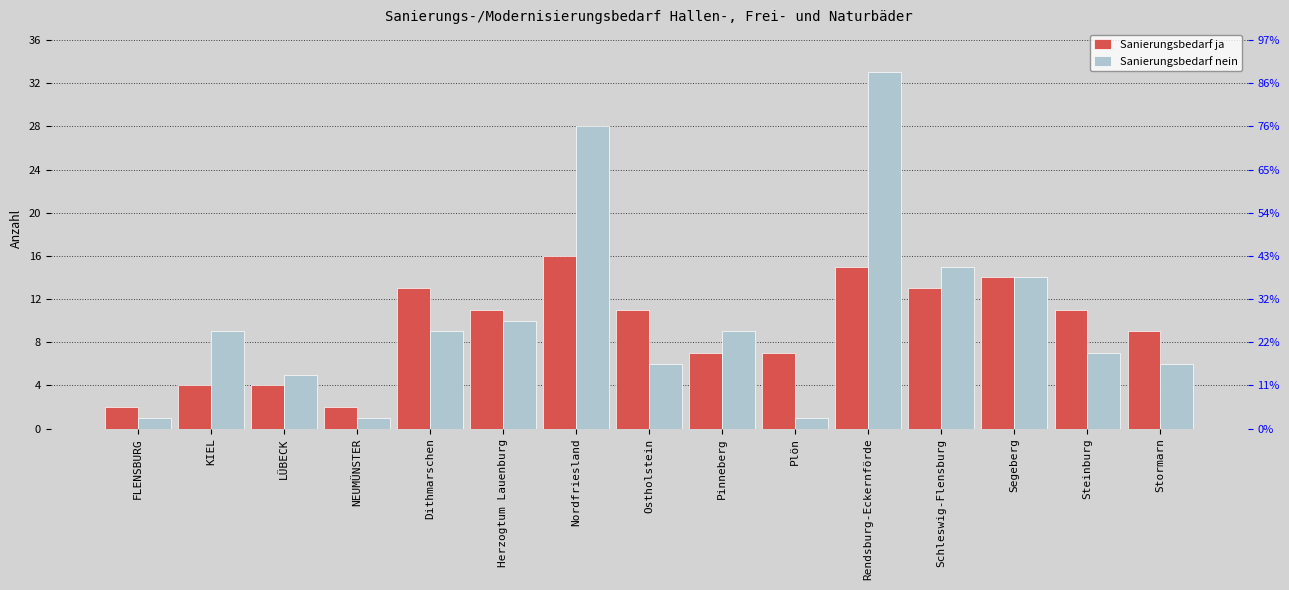

What is the label of the 15th bar from the left?

Stormarn